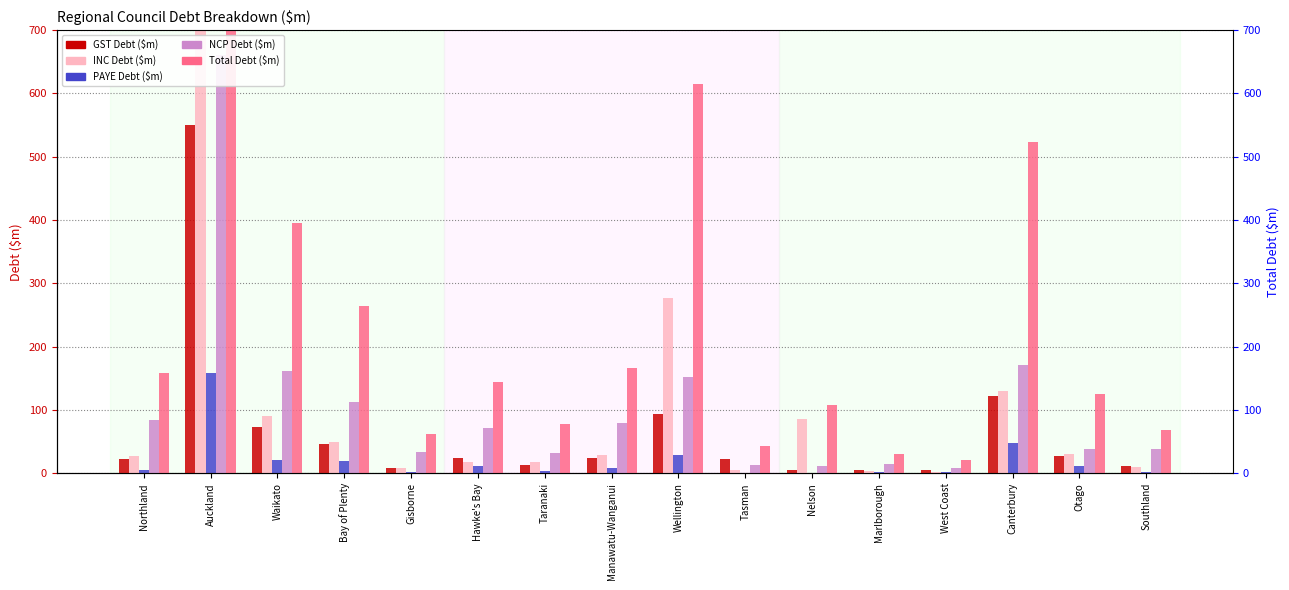

What is the total value across all series at Tasman?

86